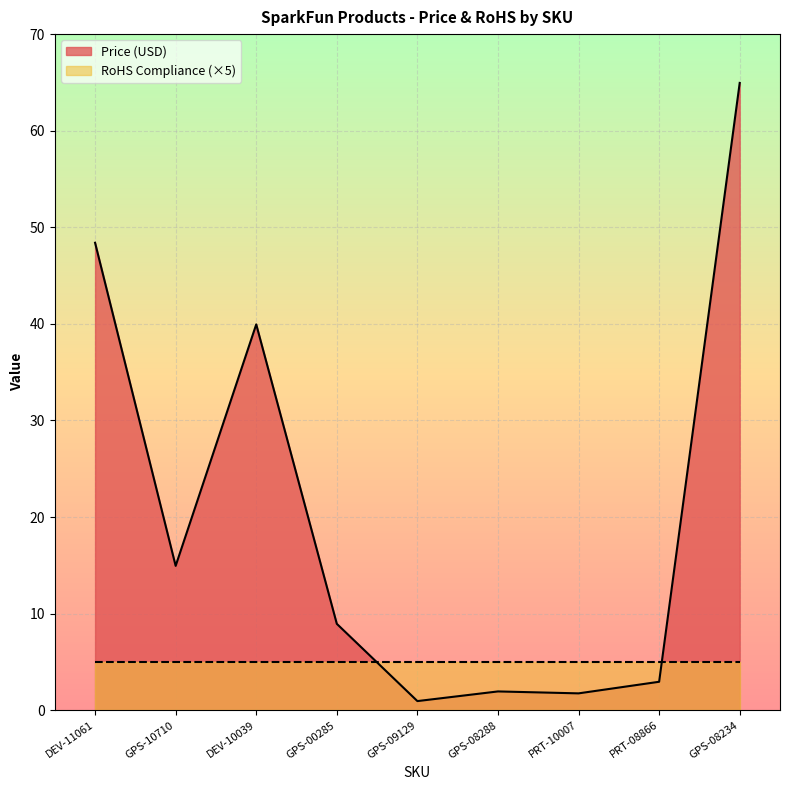

What value does the data have at GPS-00285?

8.9